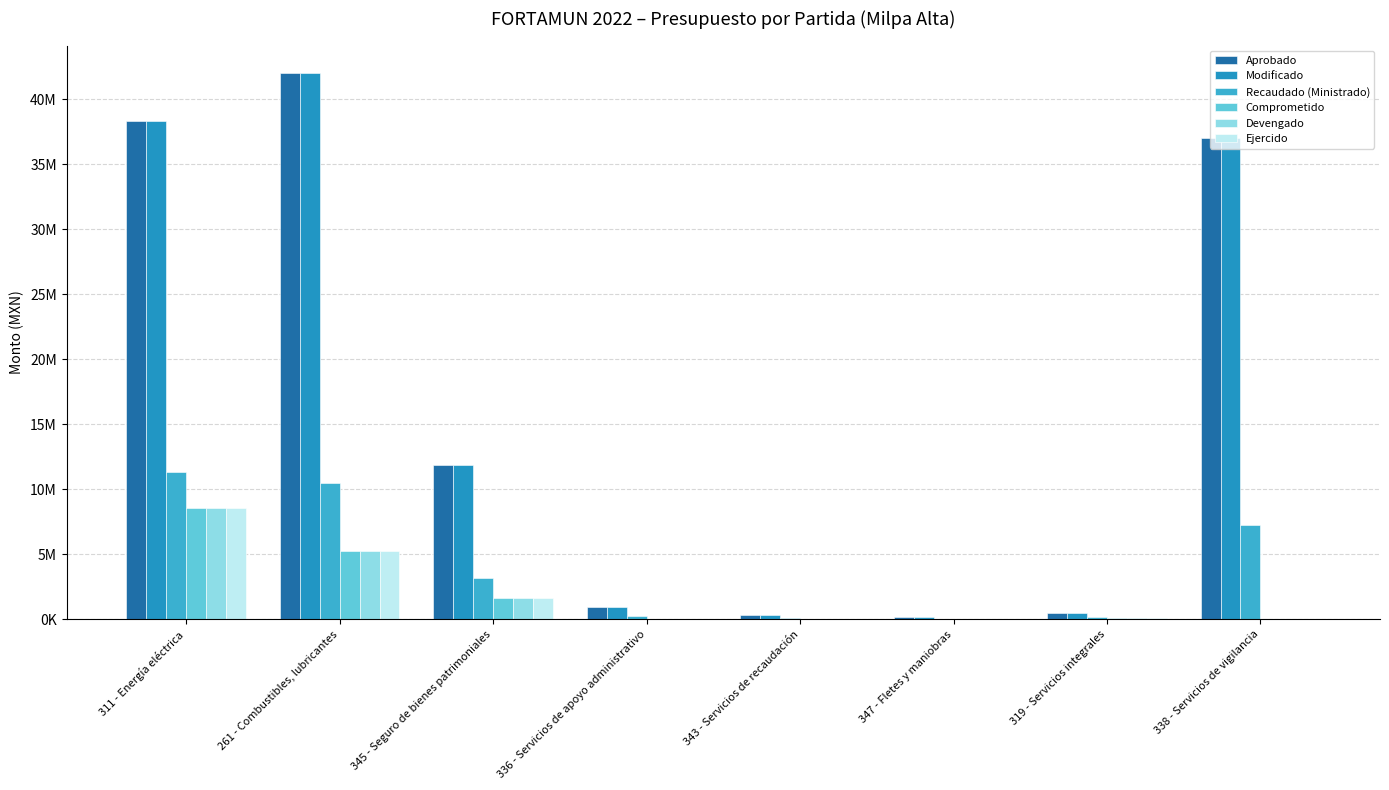

Where is Comprometido nearest to the value 4285493?

261 - Combustibles, lubricantes